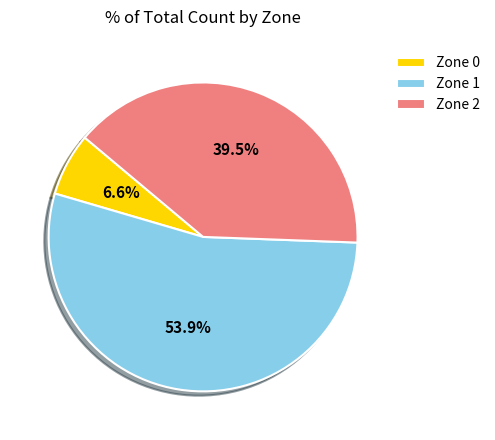

True or false: Zone 0 accounts for 1% of the total.

False